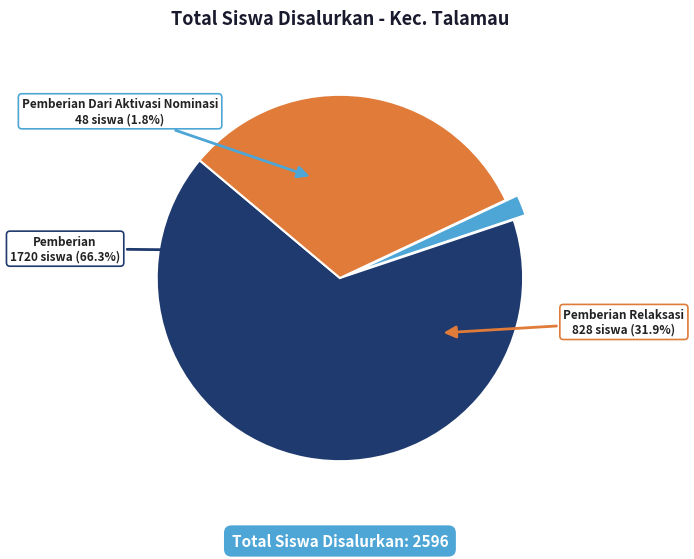

Rank the series at SD N 02 from lowest to highest value.

Pemberian Dari Aktivasi Nominasi, Pemberian Relaksasi, Pemberian